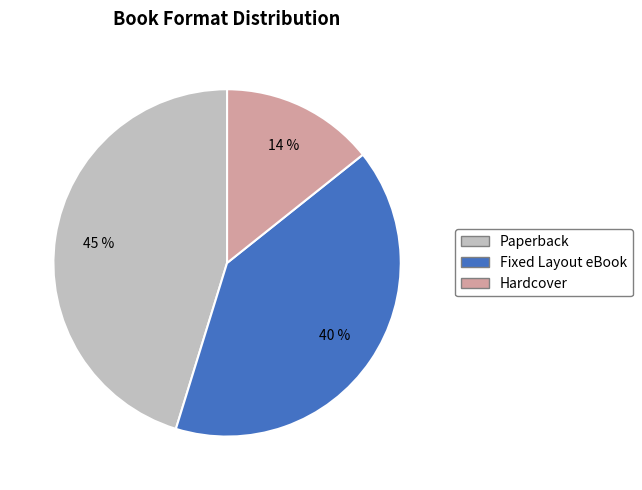

Rank the categories by value from highest to lowest.

Paperback, Fixed Layout eBook, Hardcover